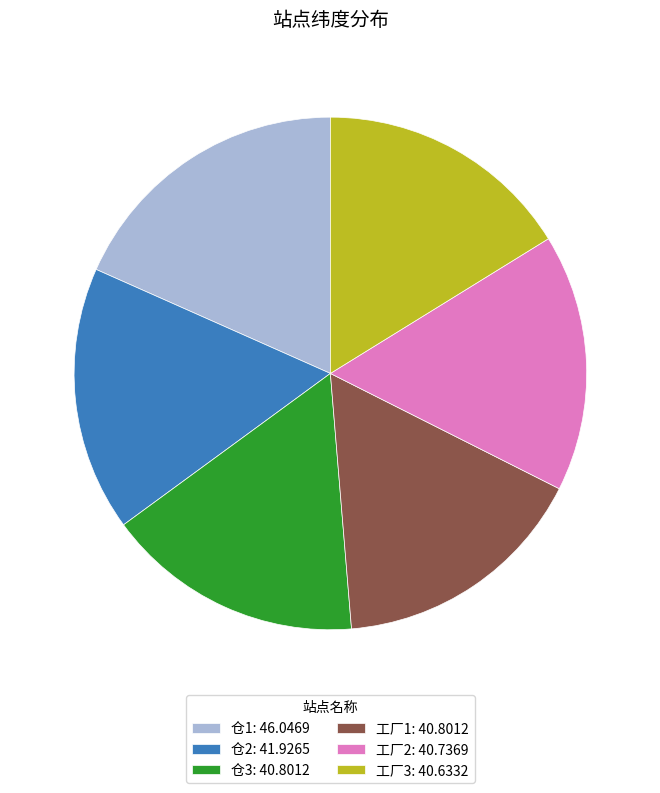

Does 工厂2 account for over 50% of the chart?

No